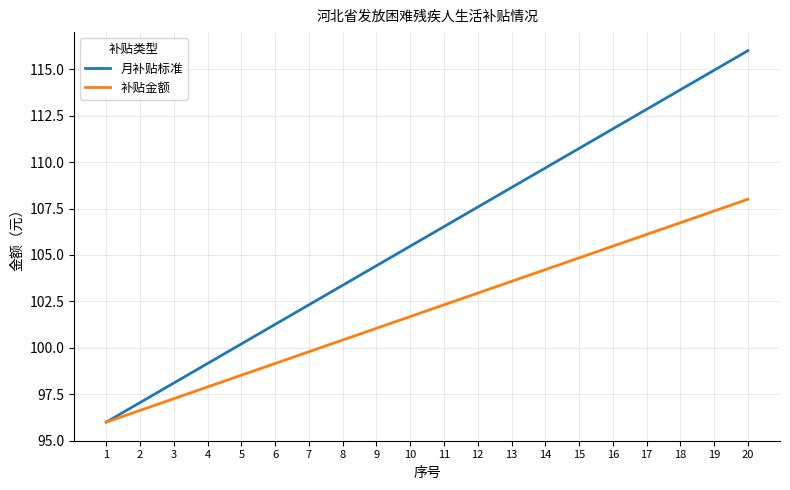

What is the spread (max minus min) of values at 5?

1.7